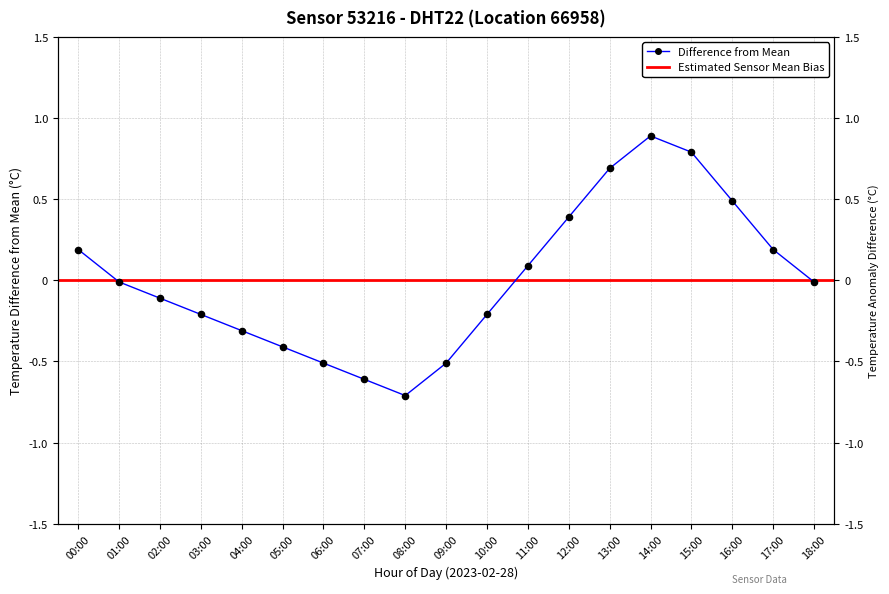

What is the change in value from 09:00 to 13:00?

+1.2